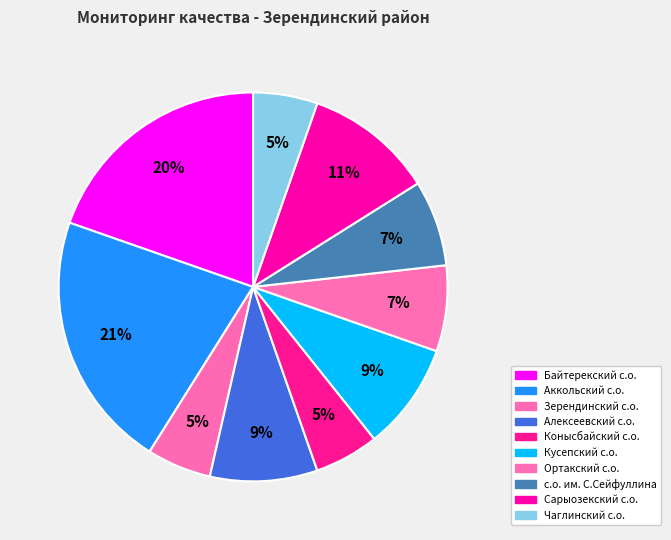

To the nearest percent, what portion does Аккольский с.о. represent?

21%